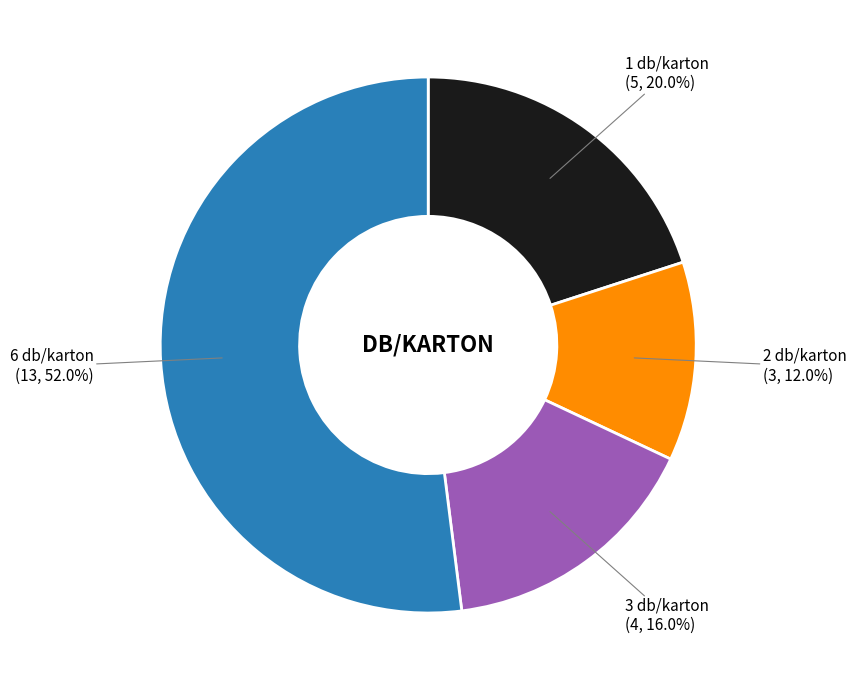

Is there any slice that represents more than half of the pie?

Yes